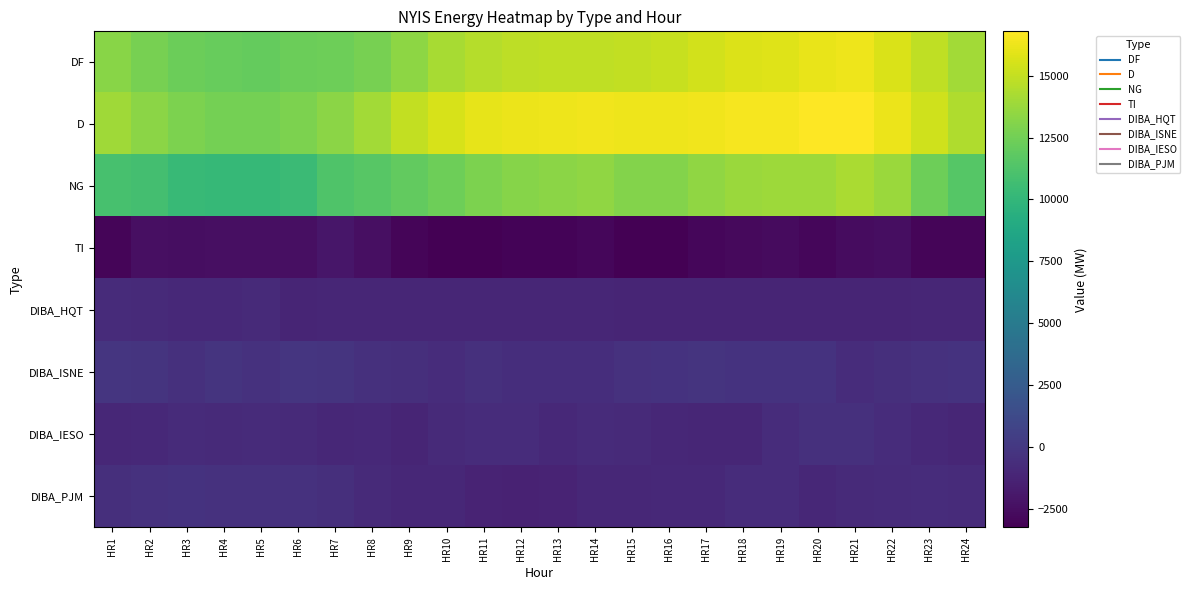

Which label corresponds to the smallest value in the chart?

HR10